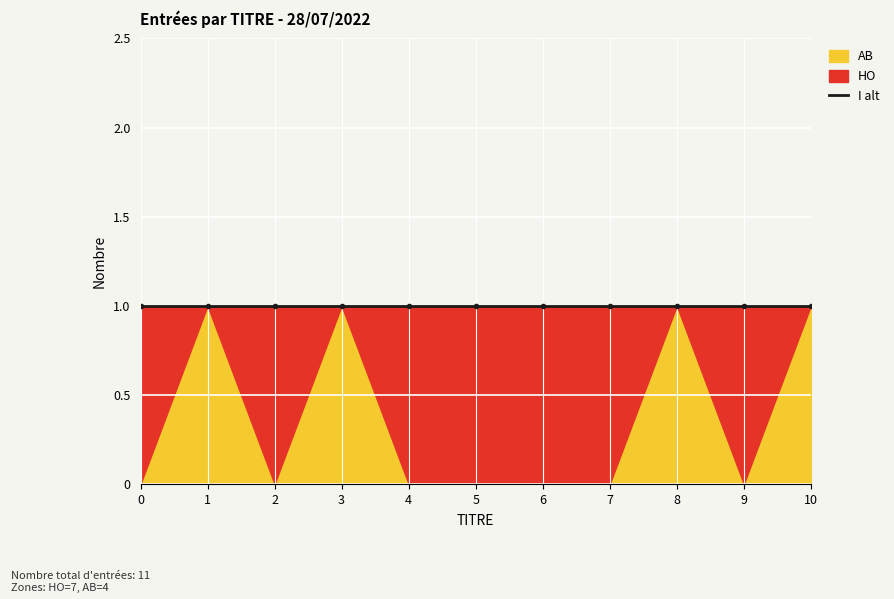

At how many categories does at least one series exceed 0?

11